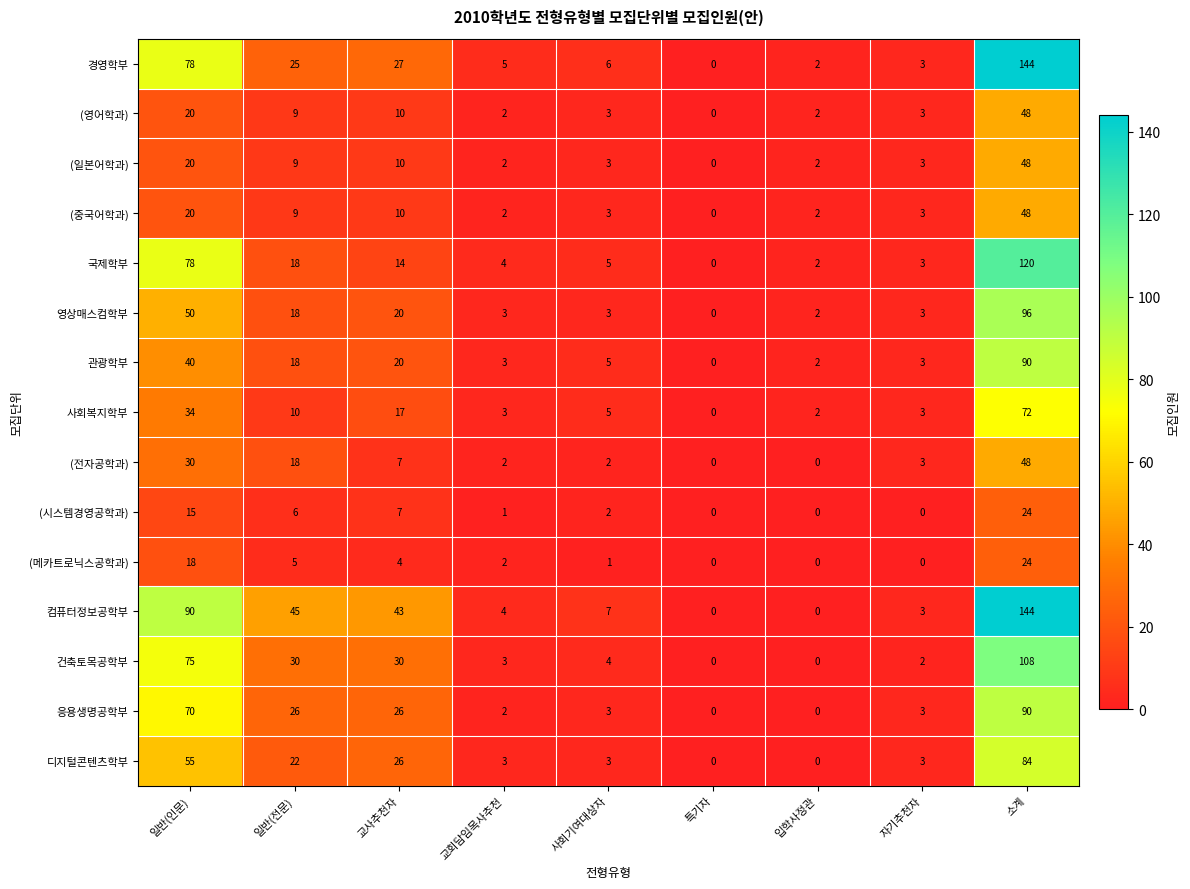

Which series has the largest total across all categories?

컴퓨터정보공학부